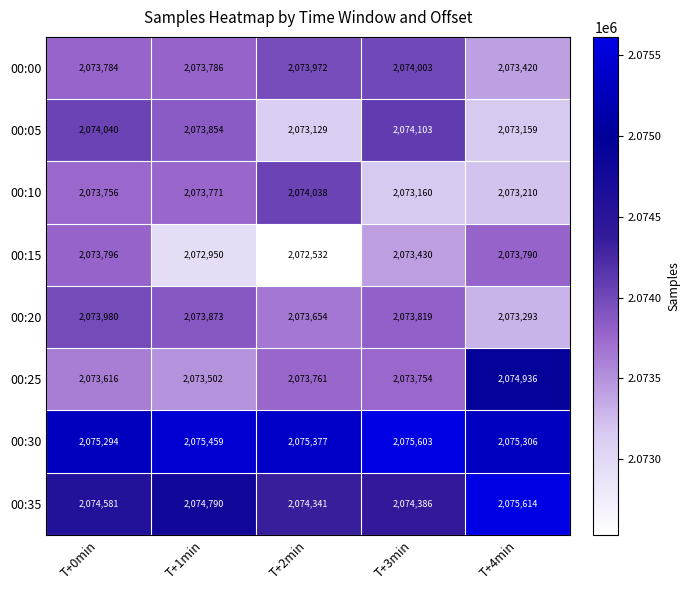

Which series has the largest total across all categories?

00:30